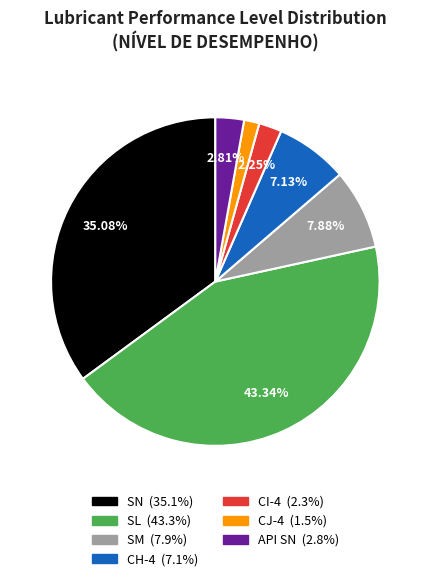

Rank the categories by value from lowest to highest.

CJ-4, CI-4, API SN, CH-4, SM, SN, SL